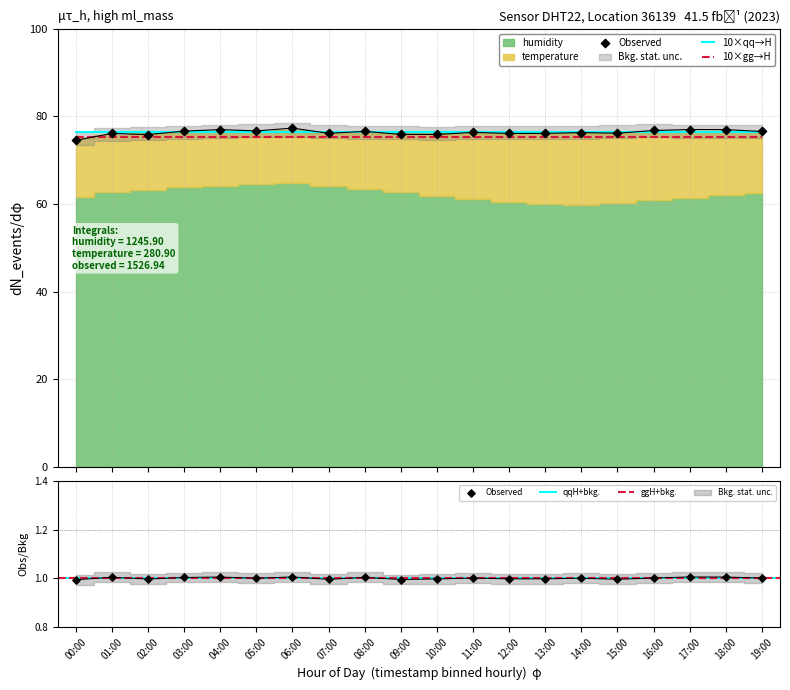

Is the value of temperature at 15:00 greater than the value of humidity at 10:00?

No